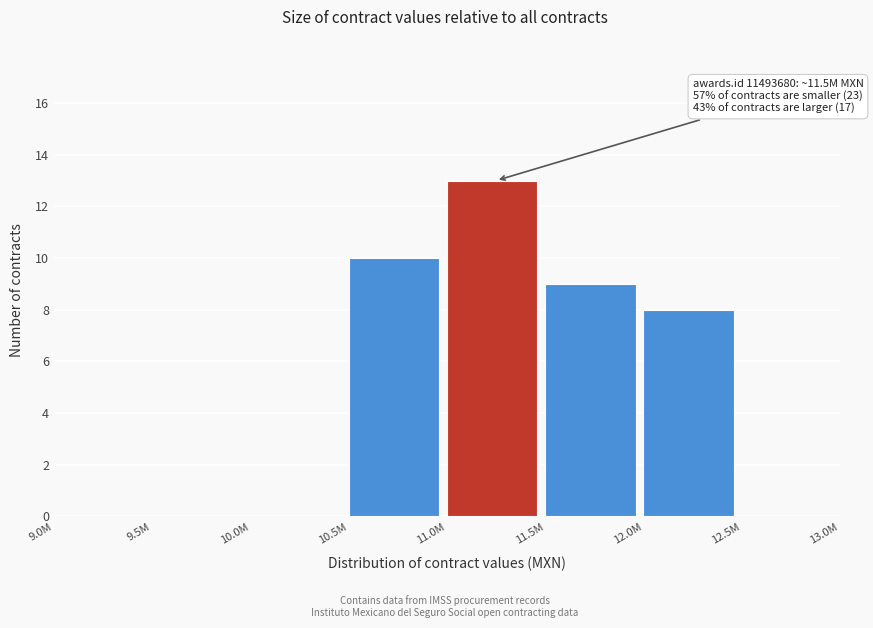

Reading left to right, extract all data points from this chart.

9.0M=0	9.5M=0	10.0M=0	10.5M=10	11.0M=13	11.5M=9	12.0M=8	12.5M=0